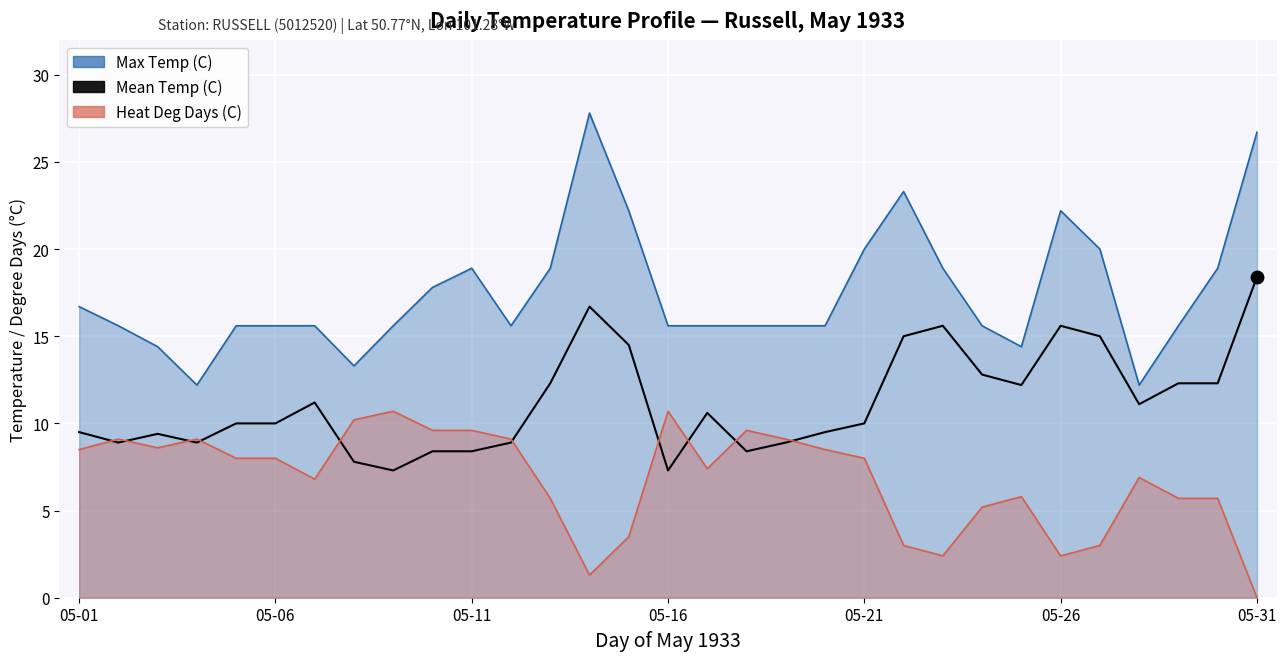

Between 7 and 22, which is larger?

22